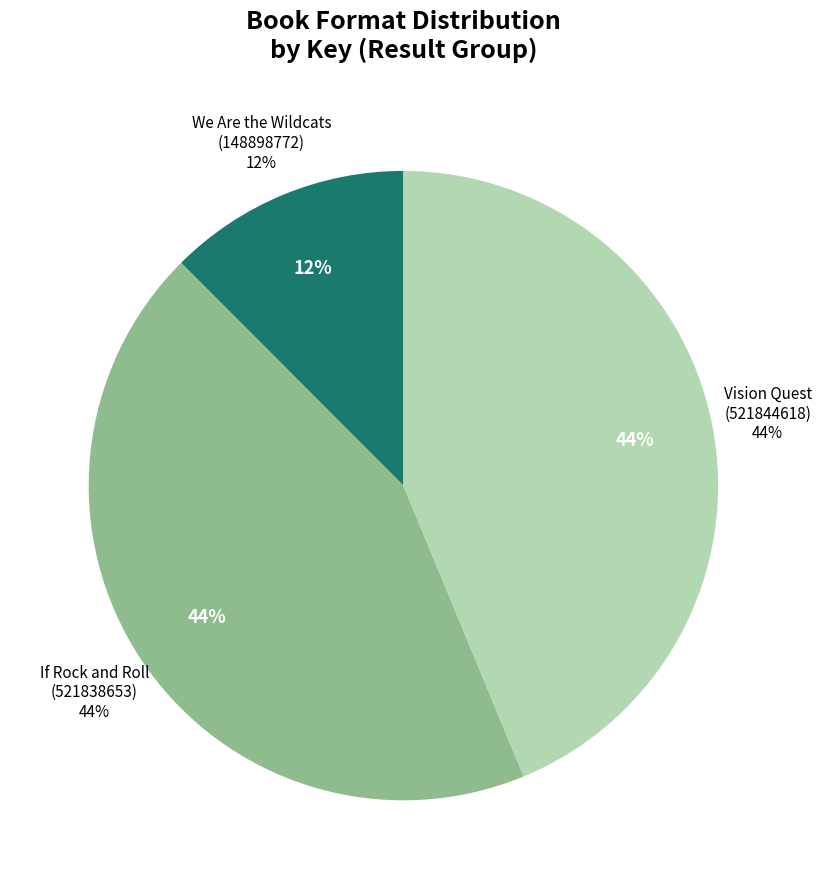

Count the number of slices in the pie.

3